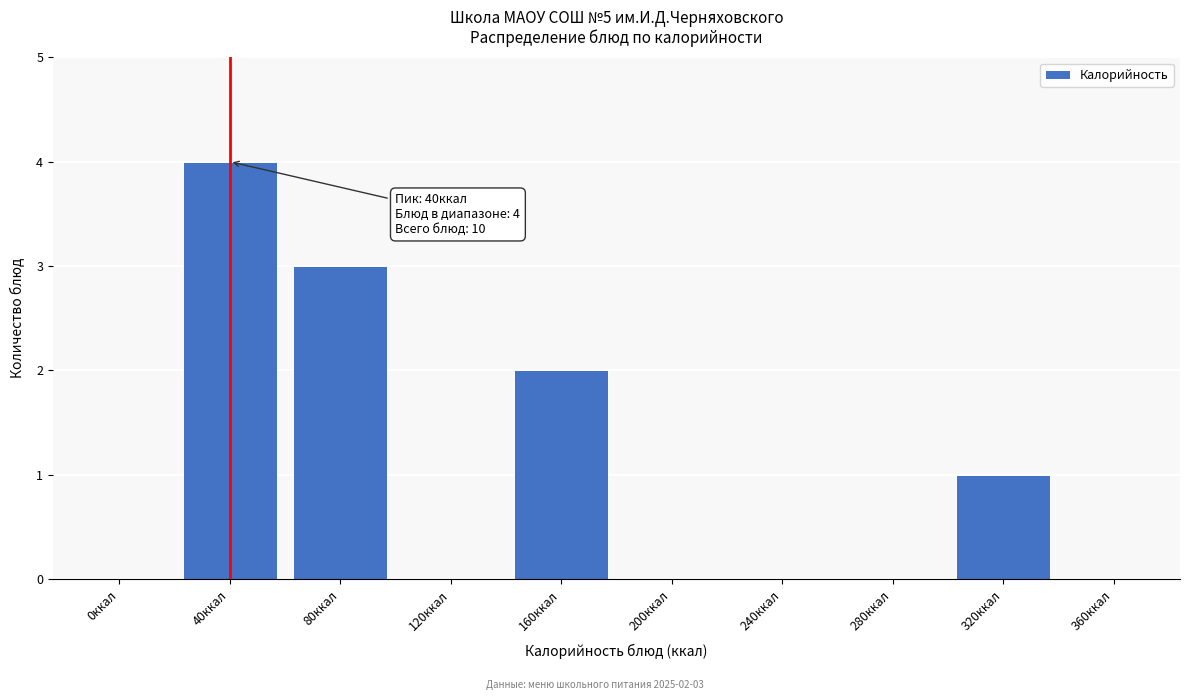

Reading left to right, what are all the values shown in this chart?

0ккал=0	40ккал=4	80ккал=3	120ккал=0	160ккал=2	200ккал=0	240ккал=0	280ккал=0	320ккал=1	360ккал=0